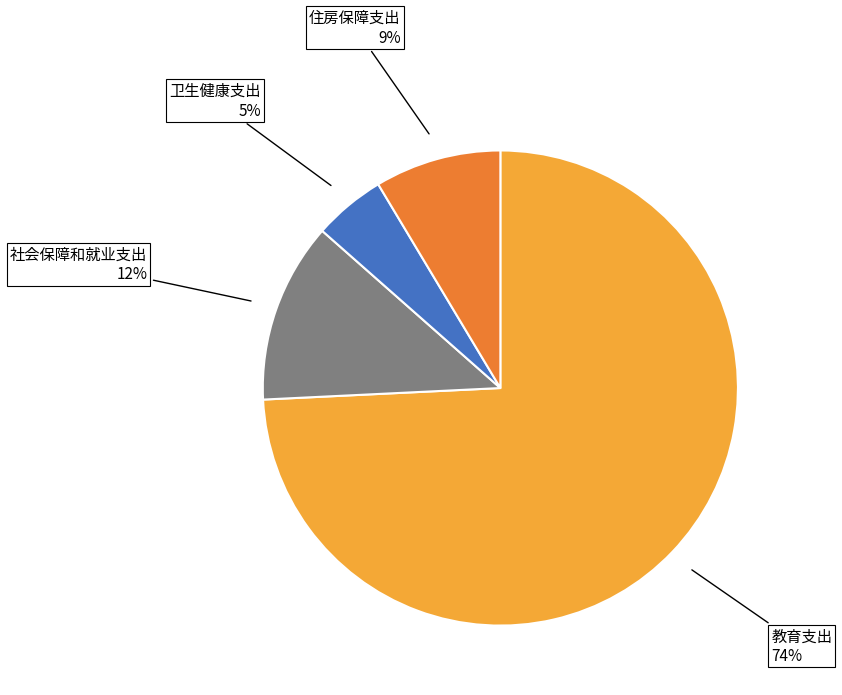

Is there any slice that represents more than half of the pie?

Yes